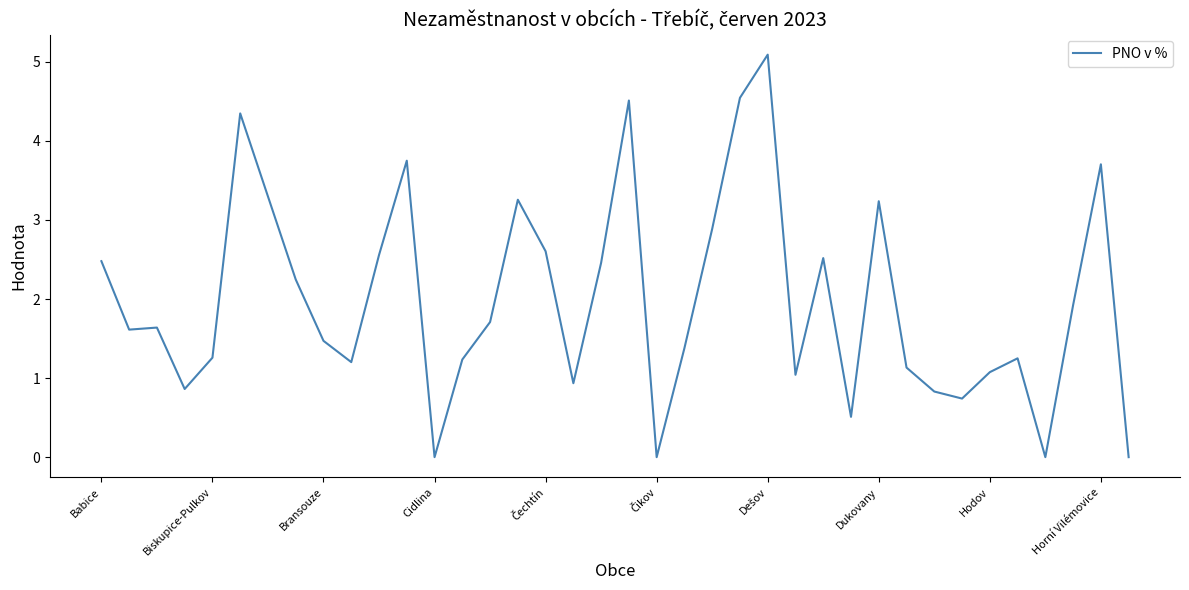

What is the greatest value displayed?

5.1